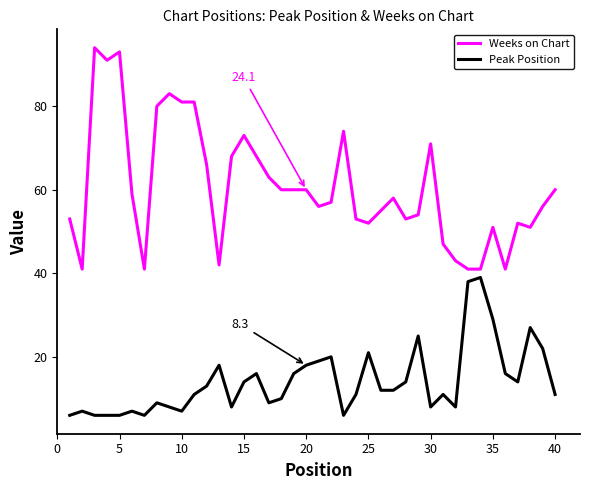

True or false: Peak Position and Weeks on Chart cross at least once.

False